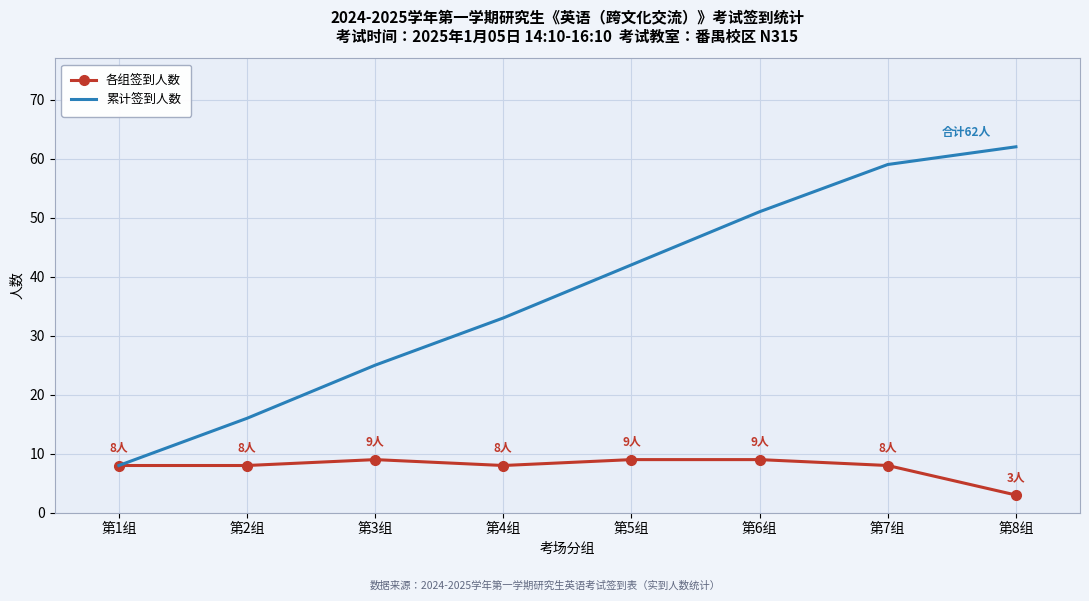

Which series has the largest total across all categories?

累计签到人数